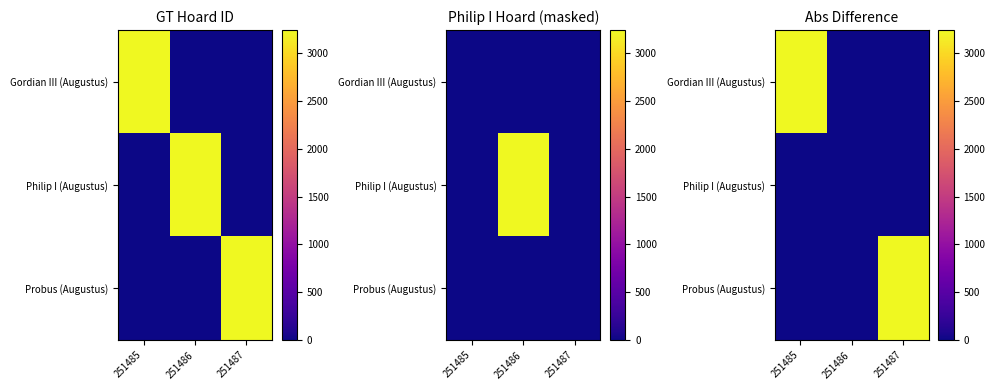

Which has a higher value, 251485 or 251487?

251485